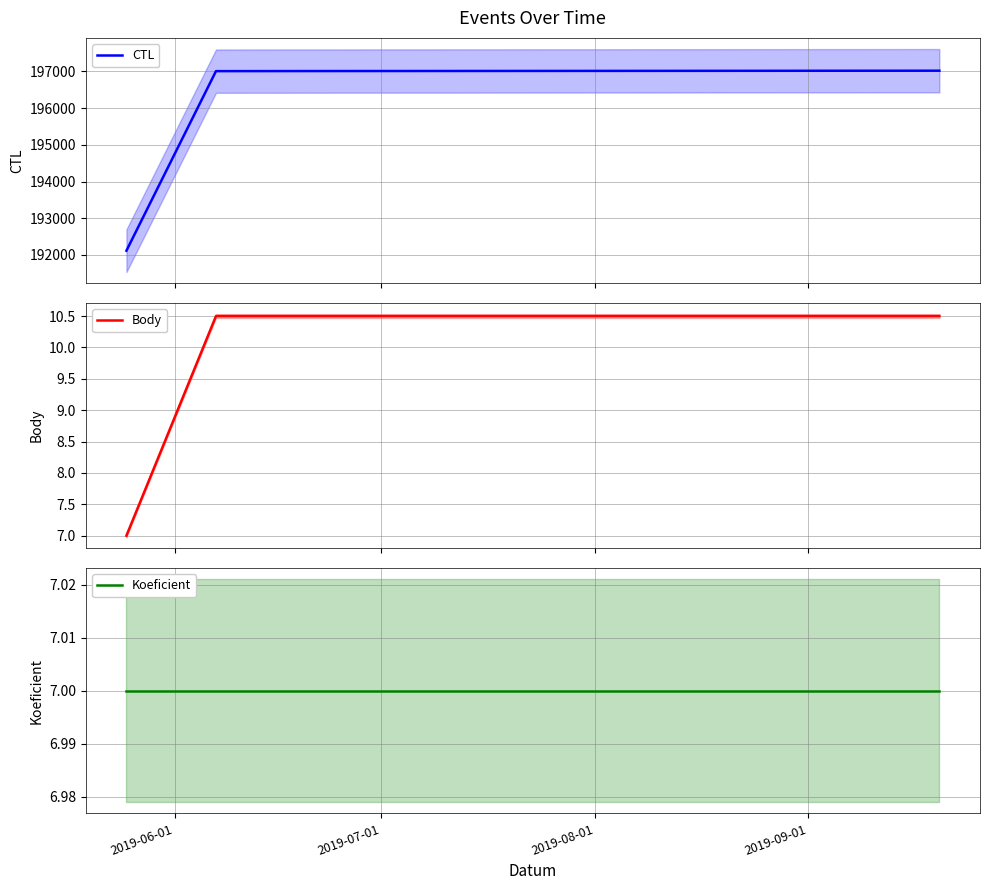

Rank the series by their maximum value, from highest to lowest.

CTL, Body, Koeficient